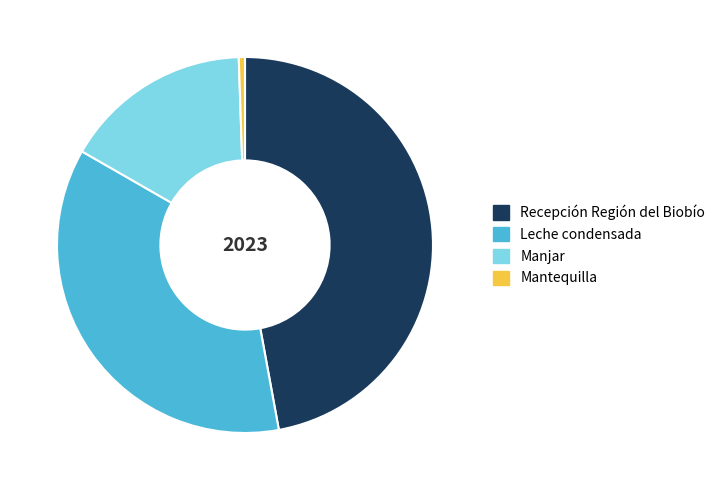

Is it true that Leche condensada is 50% of the pie?

False